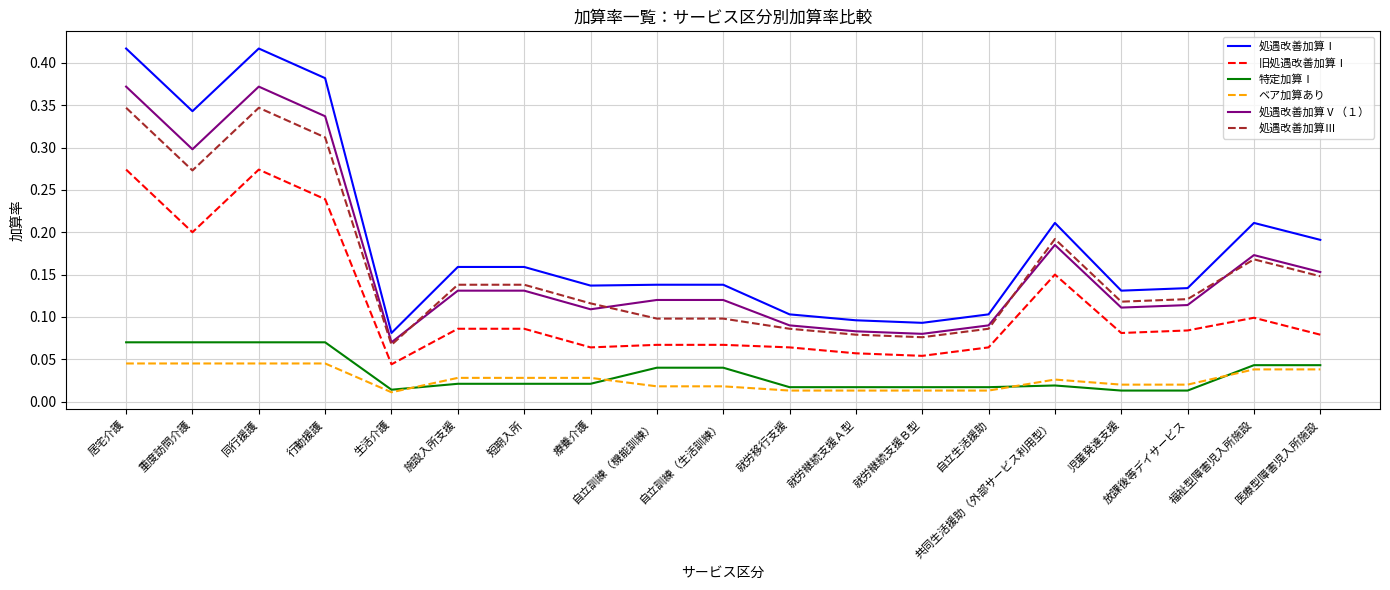

Which series has the widest spread of values?

処遇改善加算Ⅰ